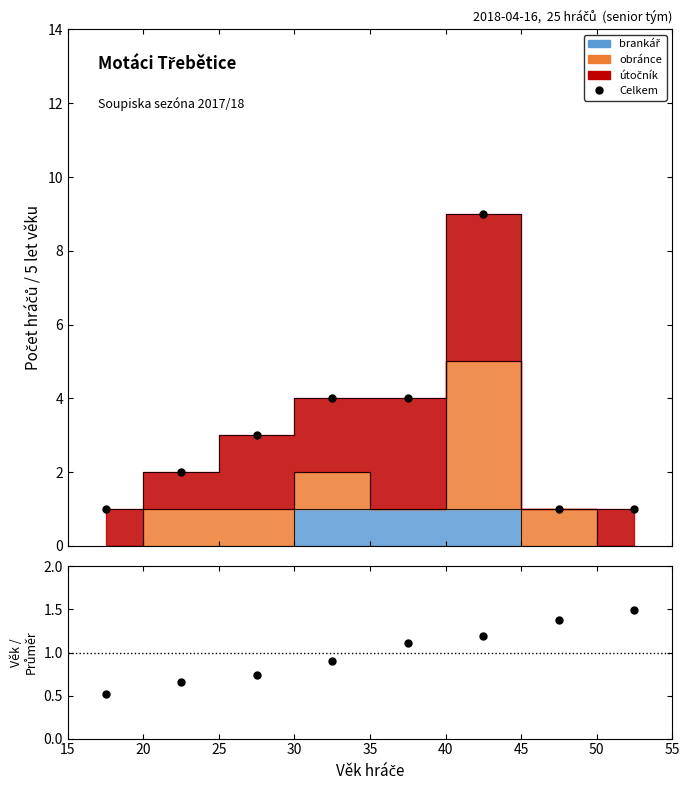

At how many categories does at least one series exceed 7?

1